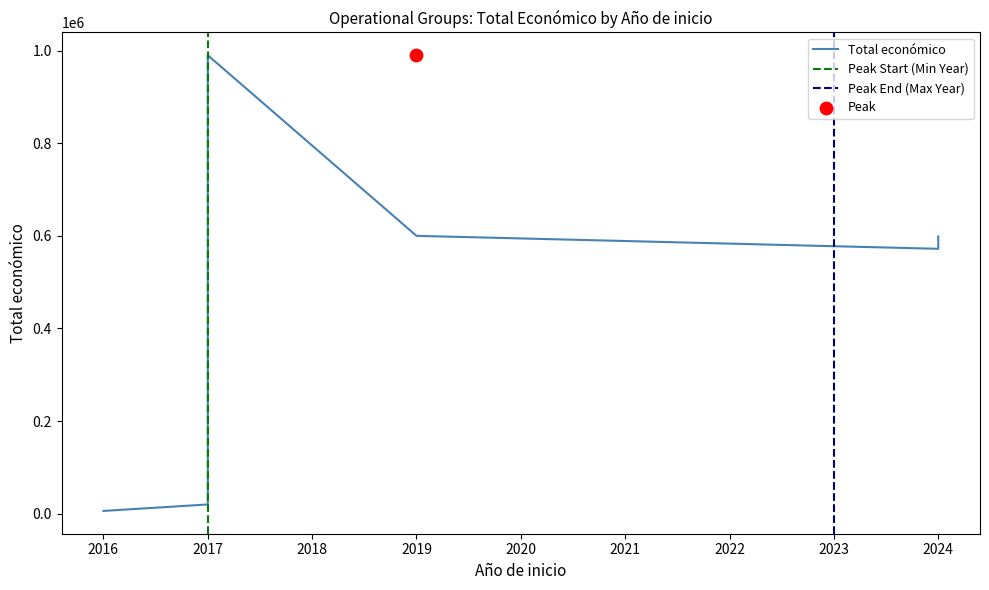

Approximately how many times larger is the value at 2024 compared to 2024?

1.0